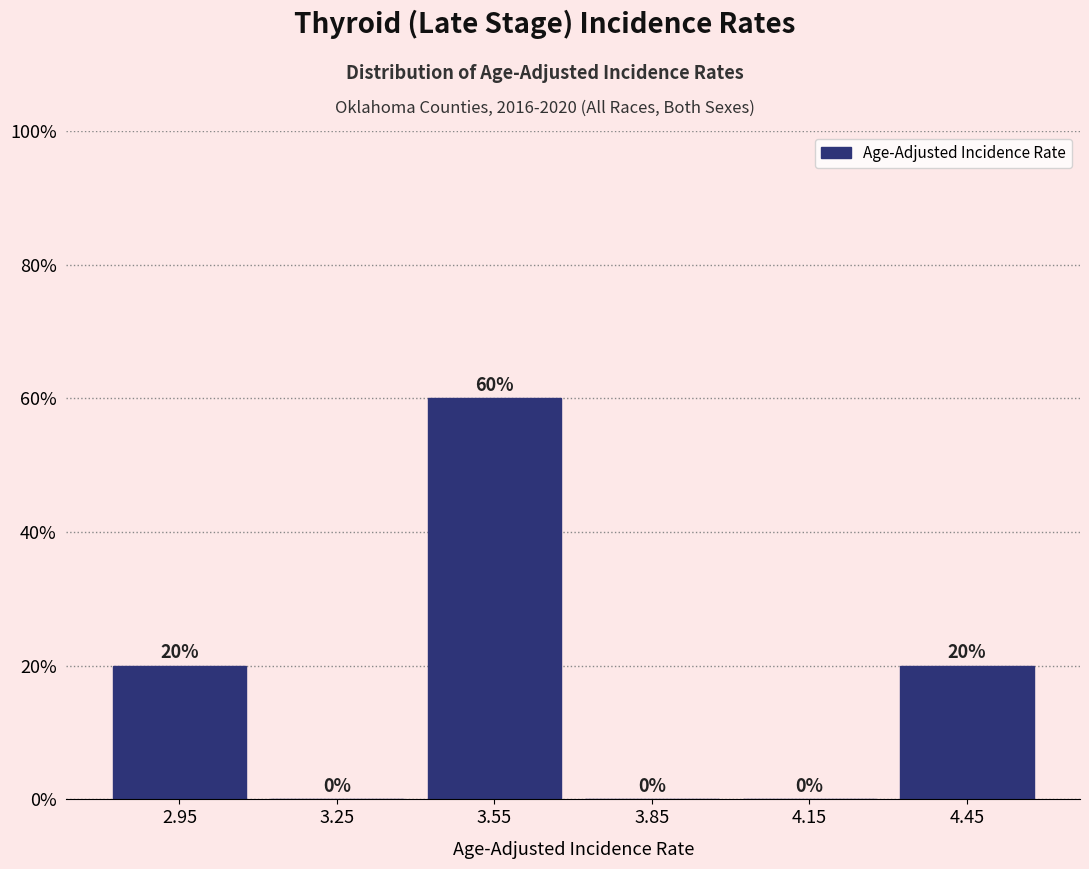

Over which range of the x-axis is the bar tallest?

3.4 to 3.7